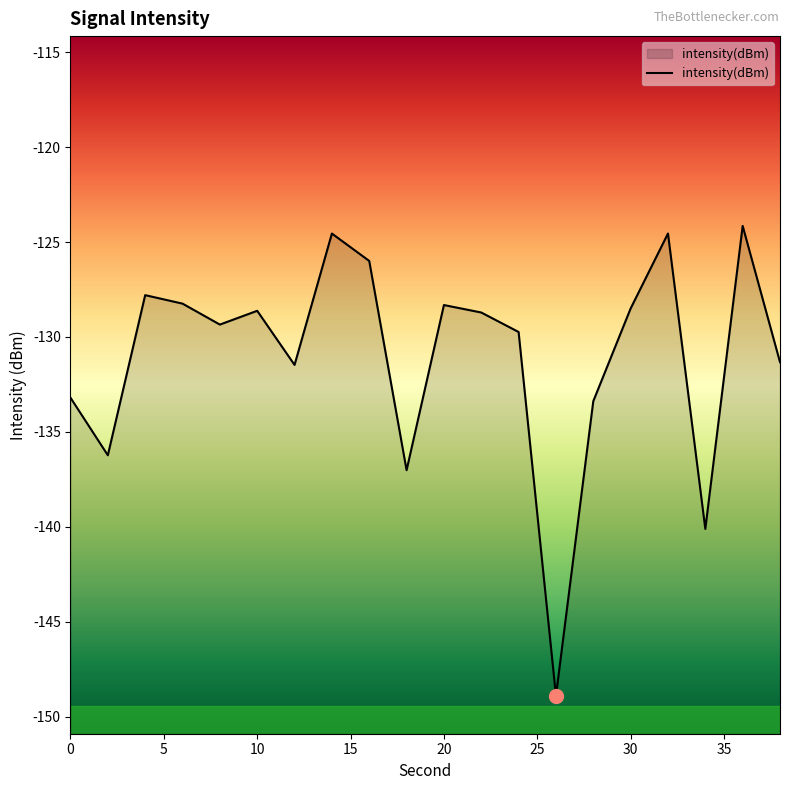

The intensity(dBm) series shows -128.3 at 20. True or false?

True